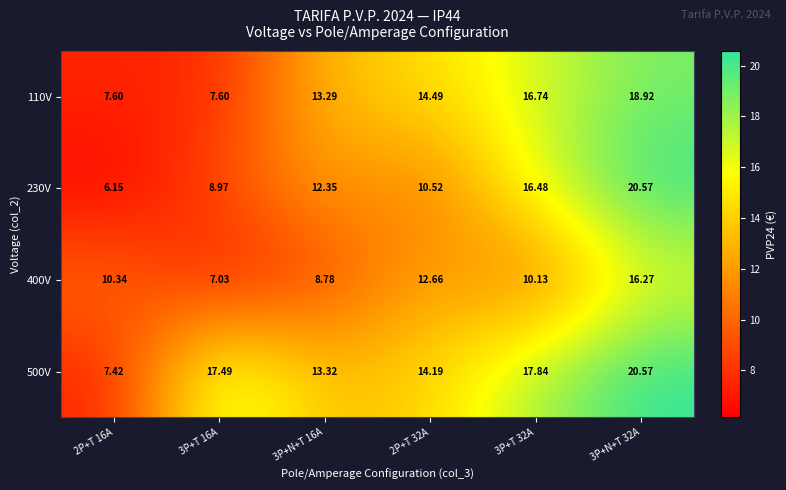

Is the value of 110V at 2P+T 16A greater than the value of 230V at 2P+T 32A?

No